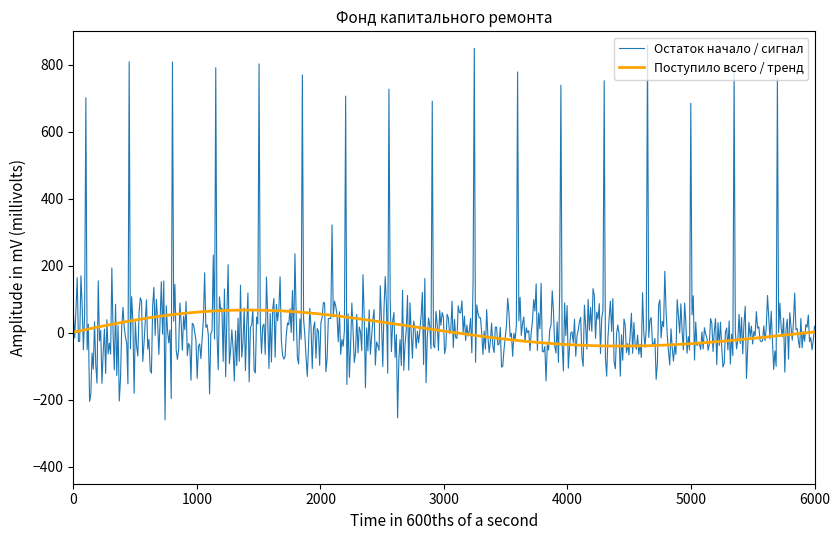

Does the chart display data point markers on the line(s)?

No